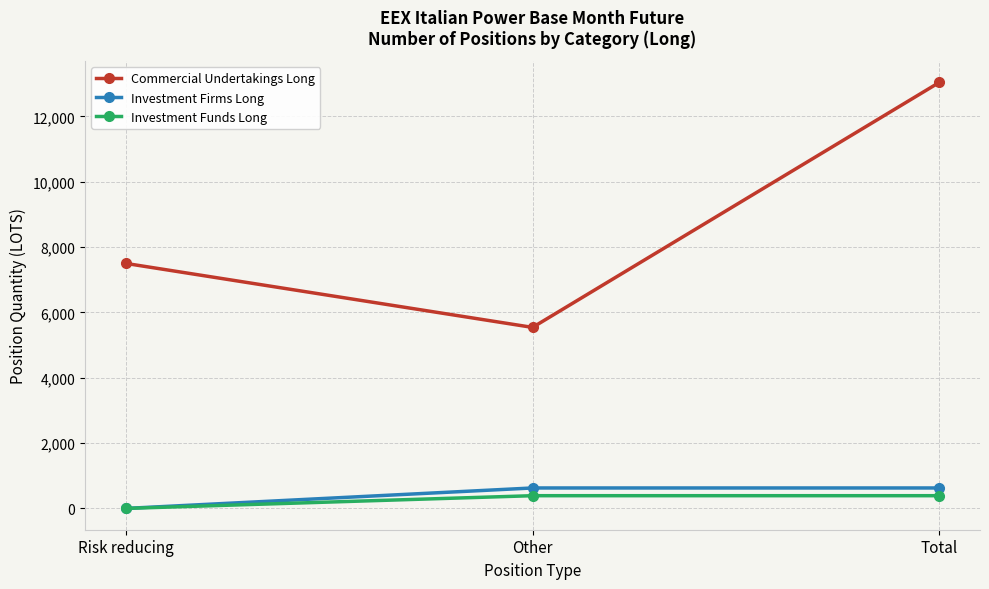

Which series has the largest total across all categories?

Commercial Undertakings Long